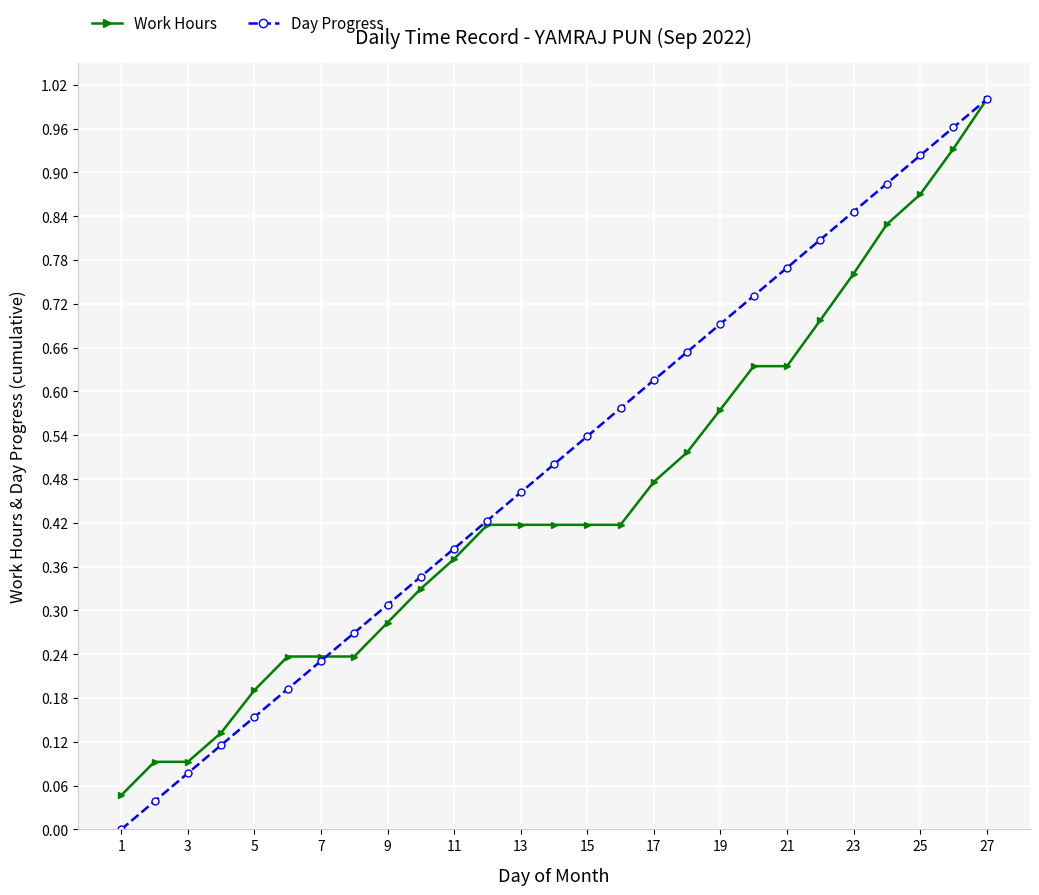

True or false: Day Progress has more than 2 points higher than both neighbors.

False